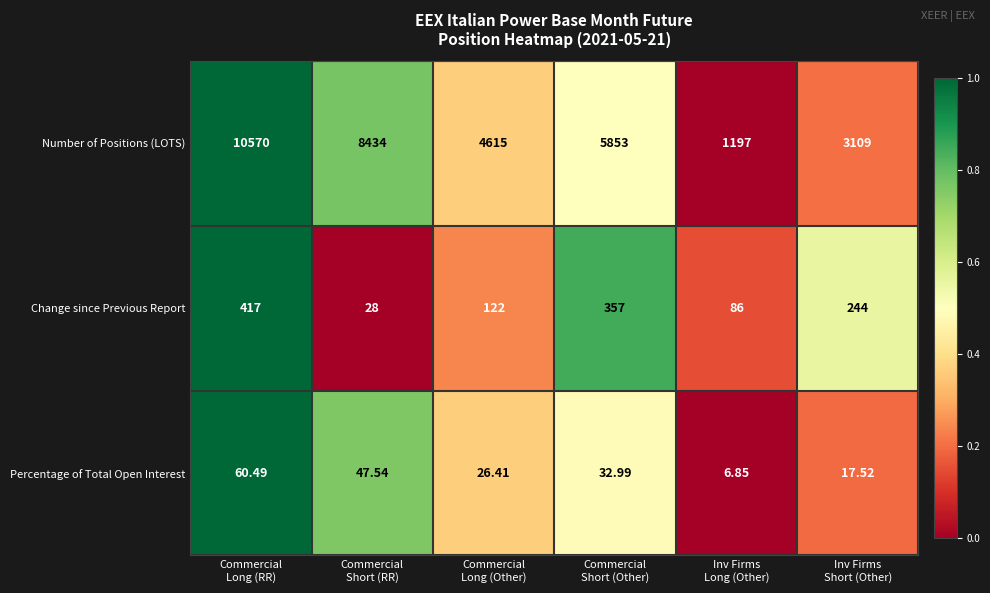

List the series in order of their peak value, lowest first.

Percentage of Total Open Interest, Change since Previous Report, Number of Positions (LOTS)